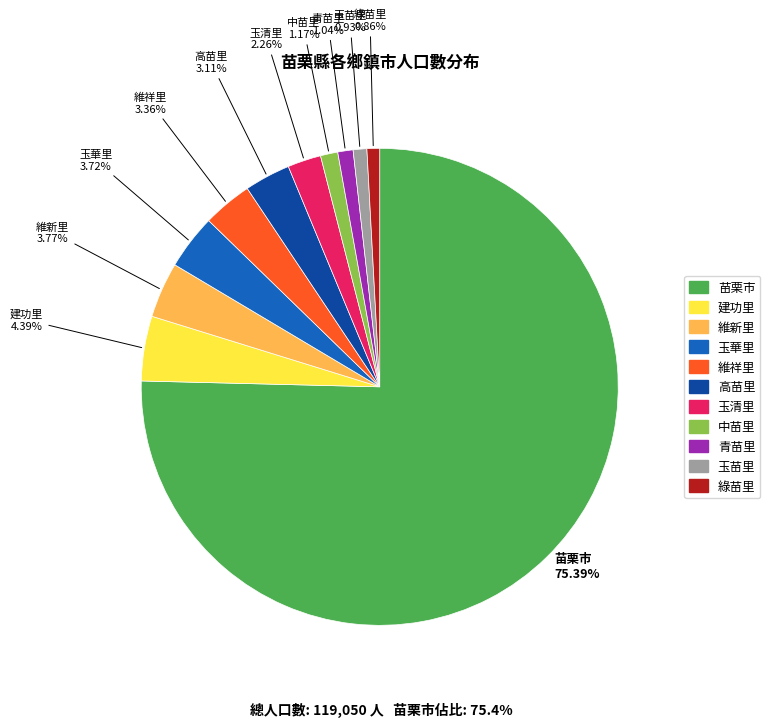

Does any single category account for the majority?

Yes